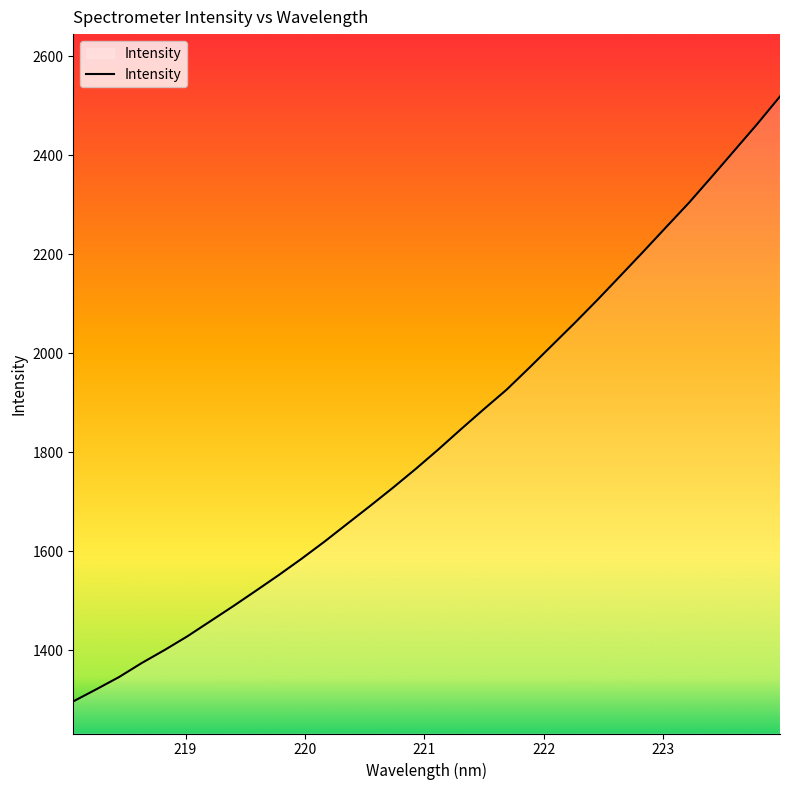

What is the difference between the maximum and minimum values?

1222.1